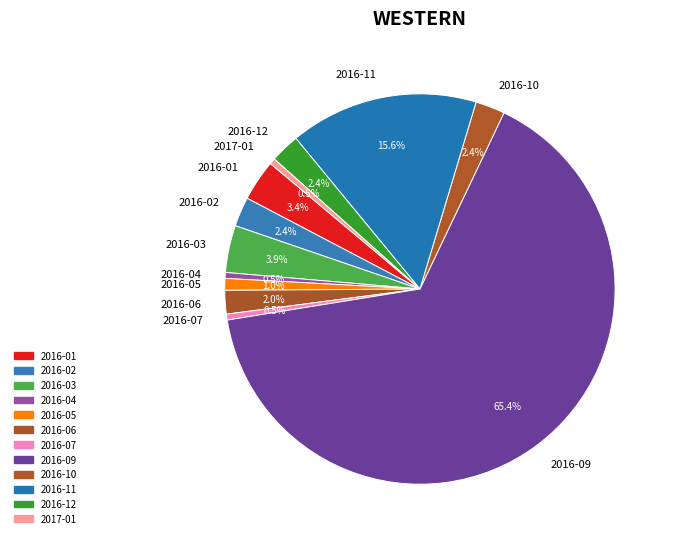

To the nearest percent, what portion does 2016-01 represent?

3%